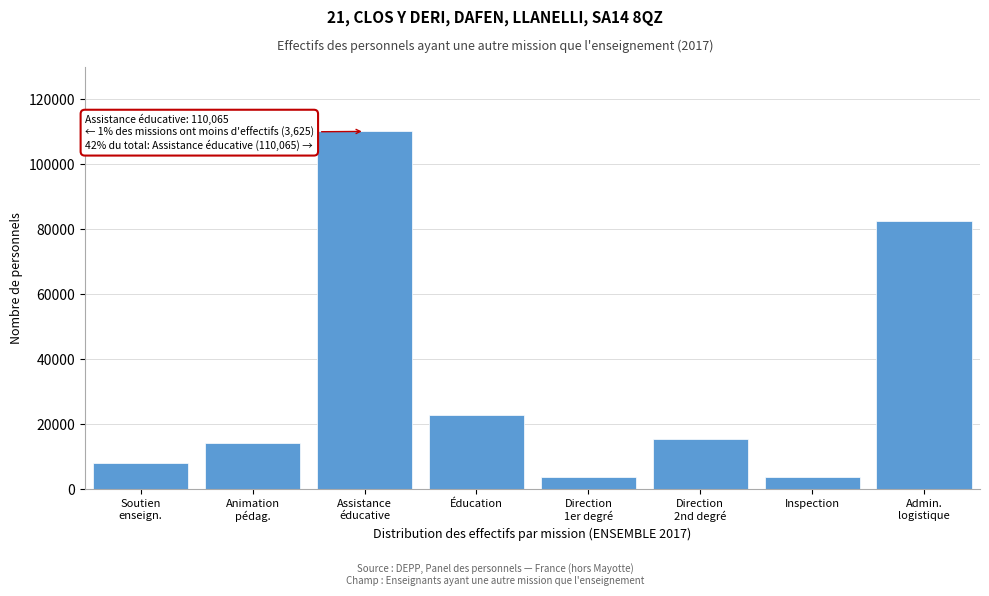

What is the label of the 4th bar from the left?

Éducation